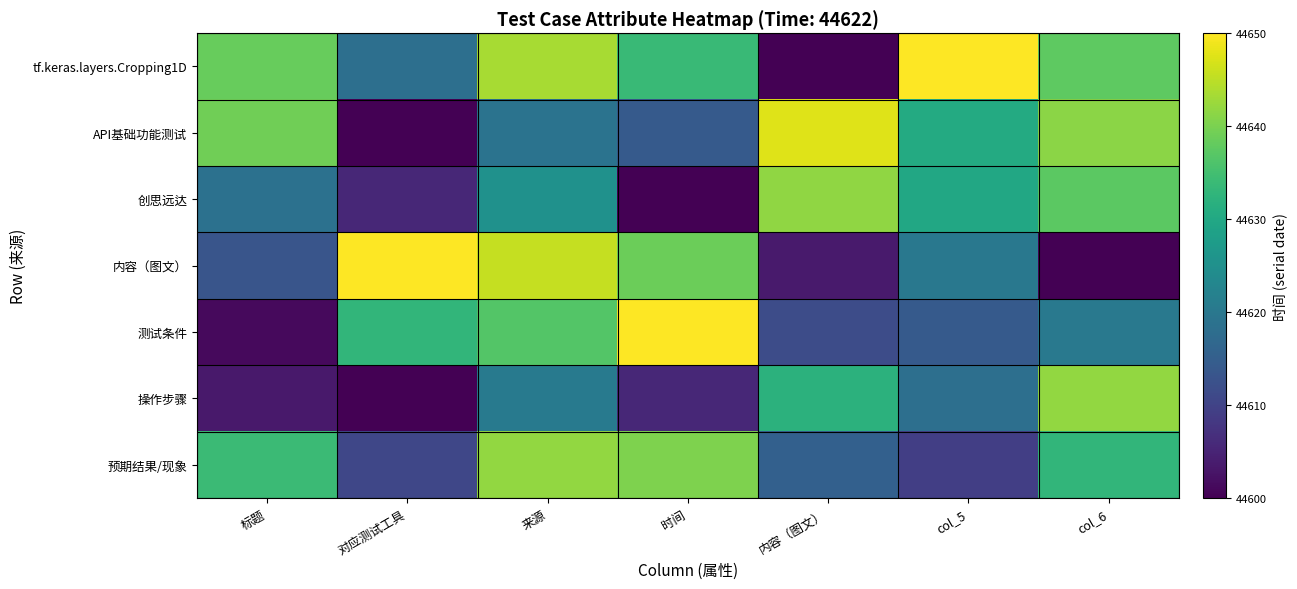

Reading right to left, what are all the values shown in this chart?

tf.keras.layers.Cropping1D: col_6=44637.7	col_5=44650.0	内容（图文）=44600.0	时间=44633.8	来源=44643.5	对应测试工具=44618.3	标题=44638.4
API基础功能测试: col_6=44641.4	col_5=44630.6	内容（图文）=44647.6	时间=44614.2	来源=44619.0	对应测试工具=44600.0	标题=44639.2
创思远达: col_6=44637.5	col_5=44629.9	内容（图文）=44641.7	时间=44600.0	来源=44625.3	对应测试工具=44605.6	标题=44618.6
内容（图文）: col_6=44600.0	col_5=44620.0	内容（图文）=44603.7	时间=44638.7	来源=44645.6	对应测试工具=44650.0	标题=44613.3
测试条件: col_6=44620.2	col_5=44614.2	内容（图文）=44611.5	时间=44650.0	来源=44636.7	对应测试工具=44633.0	标题=44601.3
操作步骤: col_6=44642.0	col_5=44618.2	内容（图文）=44632.2	时间=44605.6	来源=44620.5	对应测试工具=44600.0	标题=44603.4
预期结果/现象: col_6=44632.9	col_5=44609.3	内容（图文）=44615.2	时间=44640.3	来源=44641.9	对应测试工具=44610.7	标题=44634.0